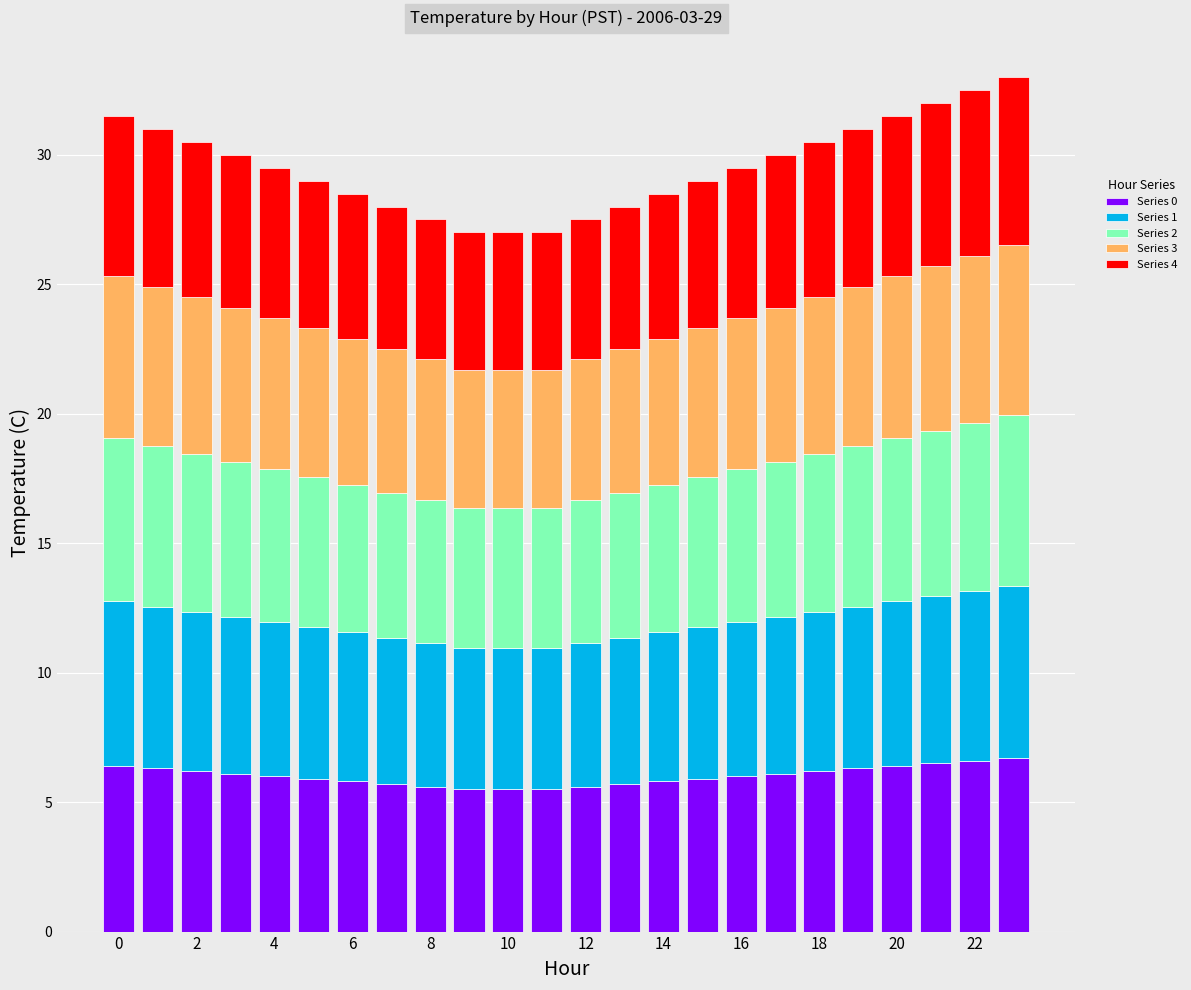

What is the minimum value for Series 0?

5.5